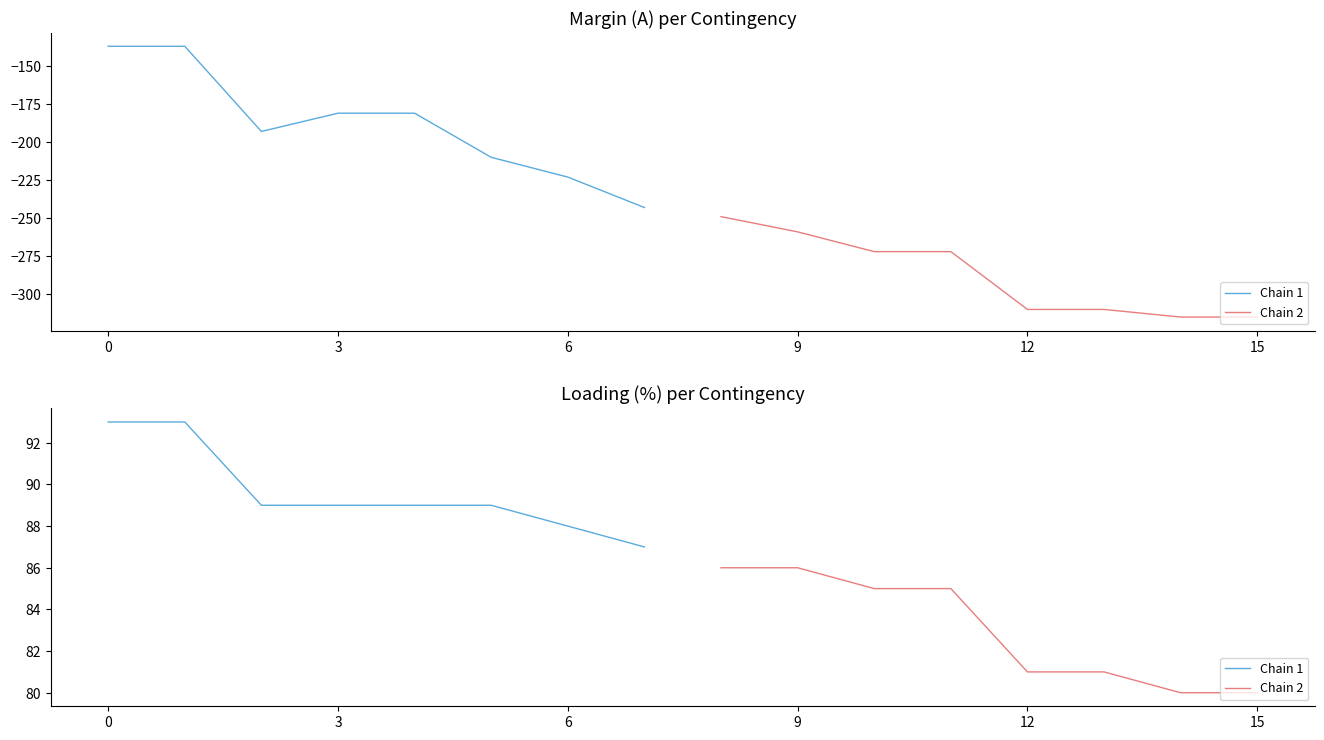

How many Chain 2 values are between 81 and 86?

6